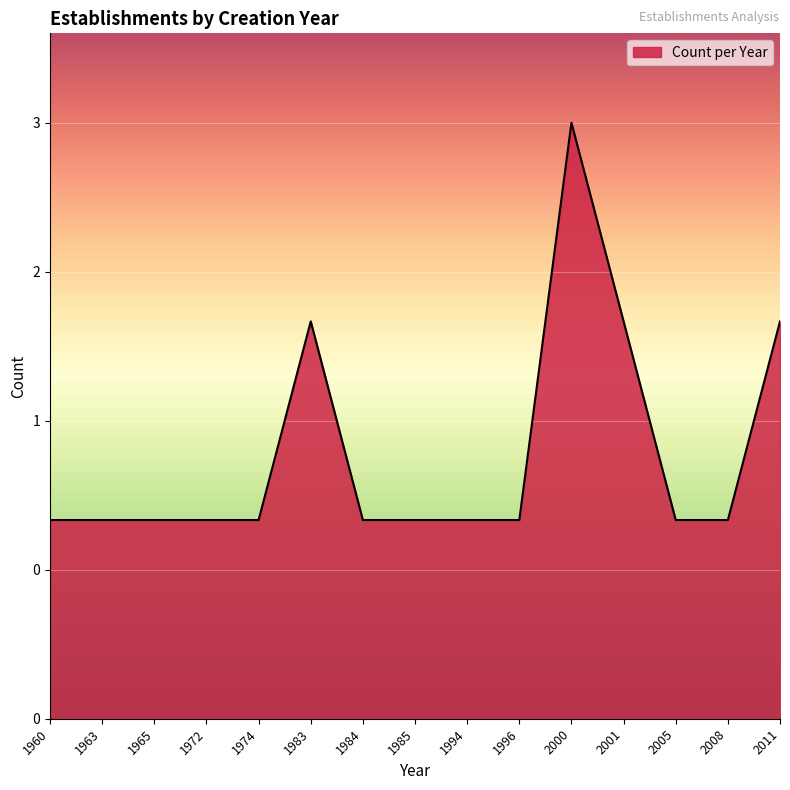

What is the greatest value displayed?

3